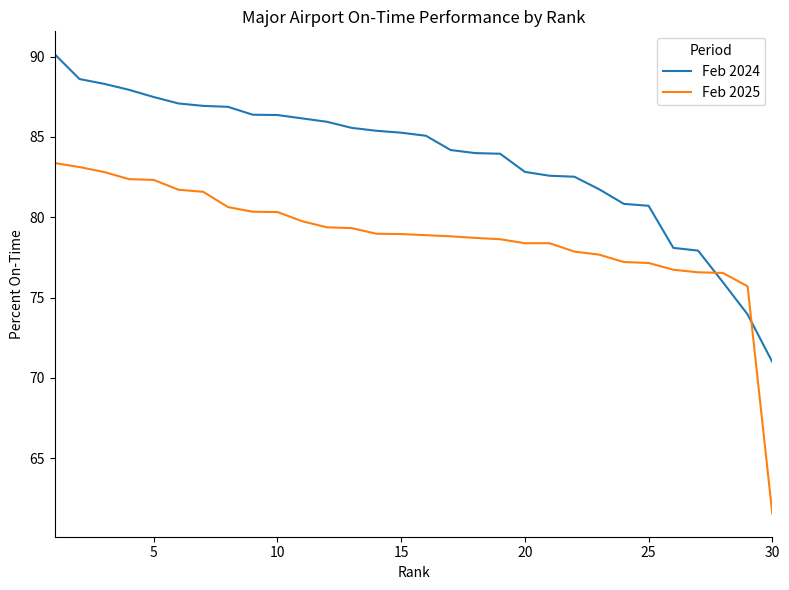

What are all the series names shown in the legend?

Feb 2024, Feb 2025